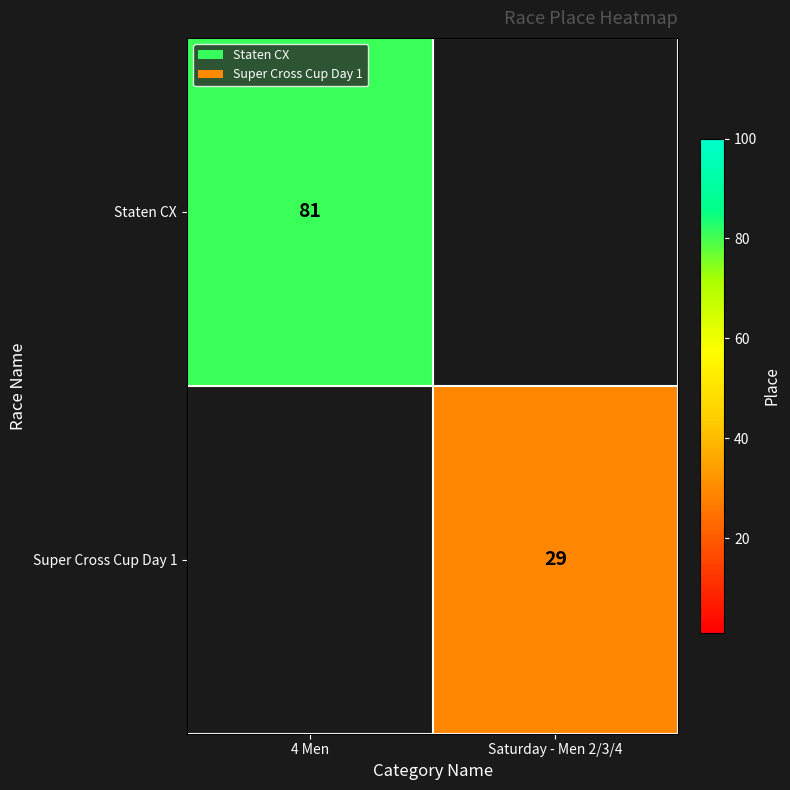

True or false: Super Cross Cup Day 1 has a value of 41 at Saturday - Men 2/3/4.

False